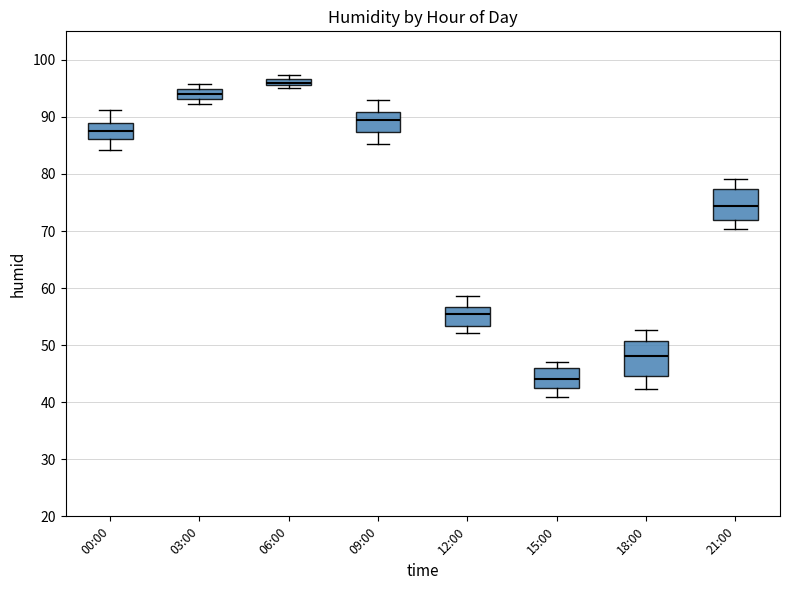

Which box has the highest median line?

06:00